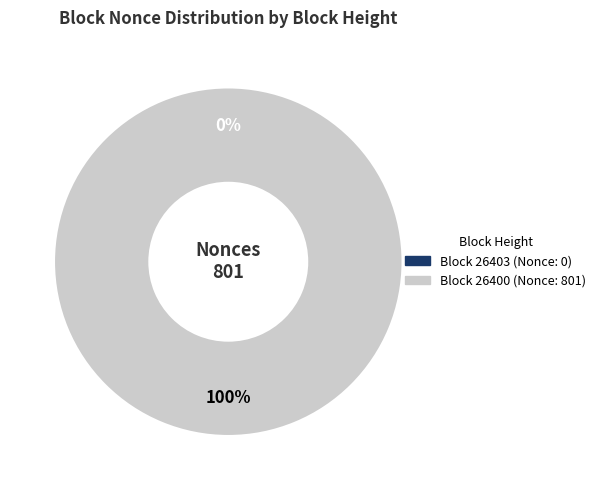

What is the smallest slice in the pie chart?

26403